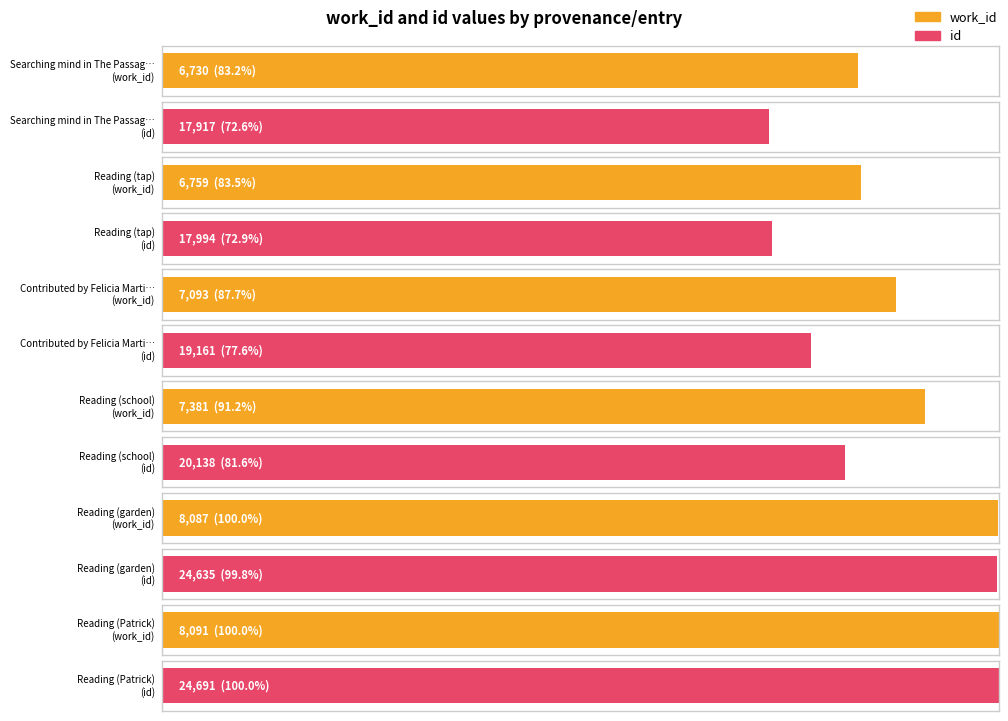

Rank the series by their maximum value, from highest to lowest.

id, work_id